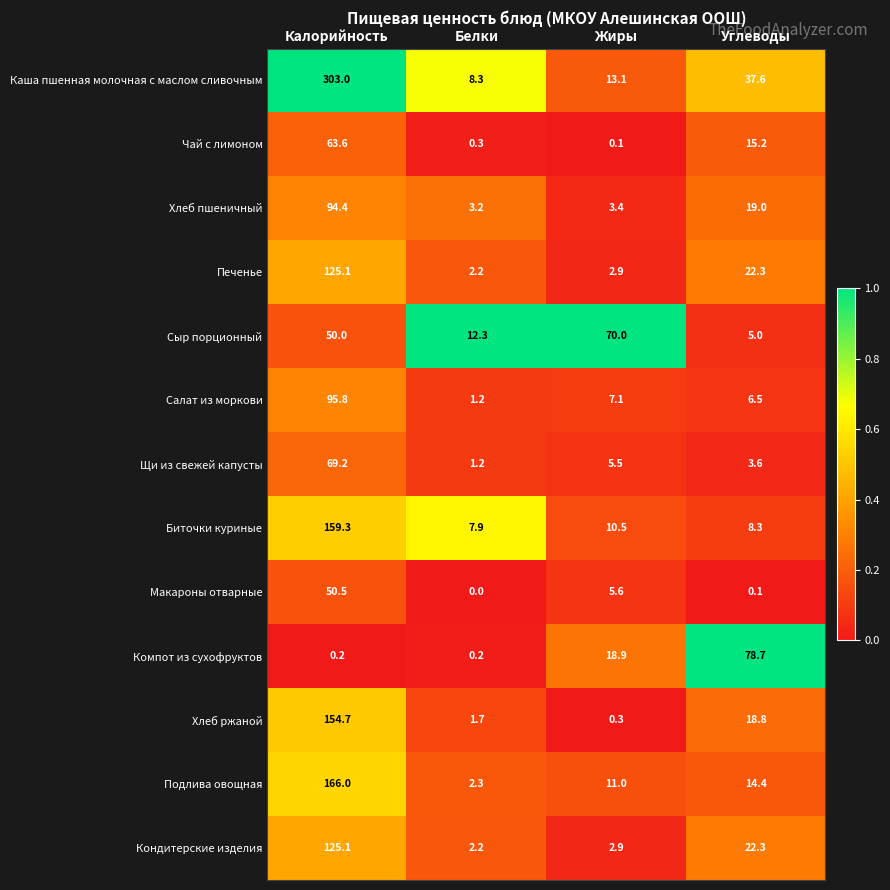

Read the Салат из моркови value at Белки.

1.2